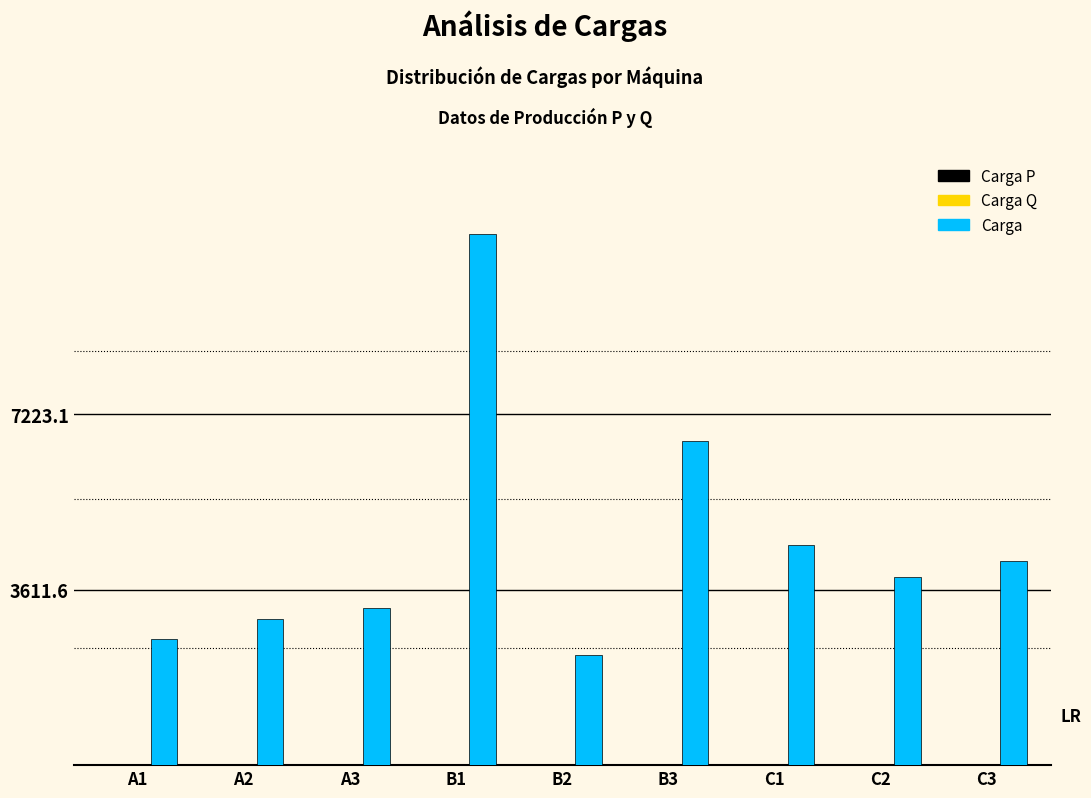

The value of Carga at A3 is 3234.7. True or false?

True